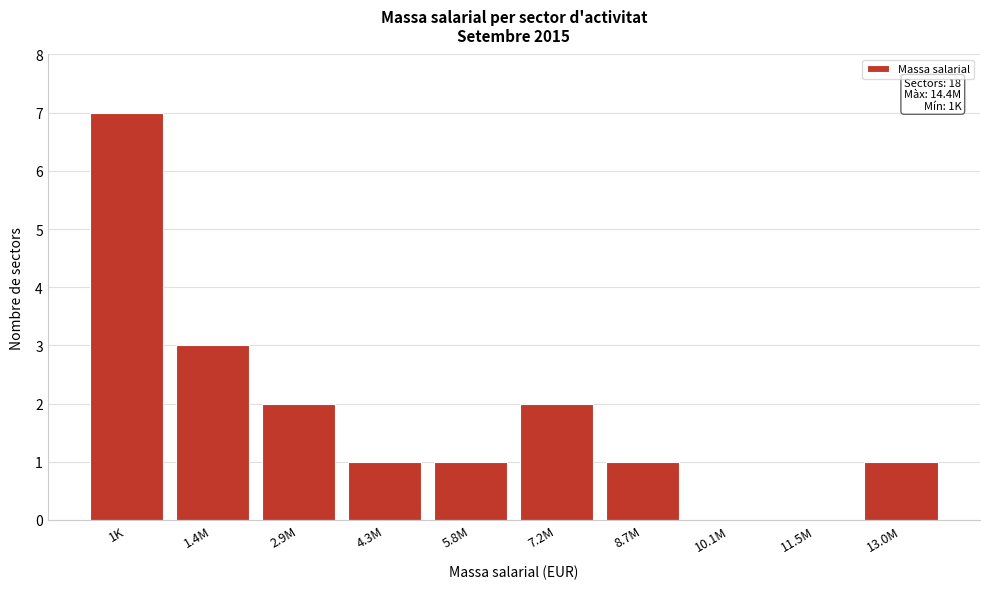

Reading right to left, transcribe all the data shown in this chart.

13.0M=1	11.5M=0	10.1M=0	8.7M=1	7.2M=2	5.8M=1	4.3M=1	2.9M=2	1.4M=3	1K=7